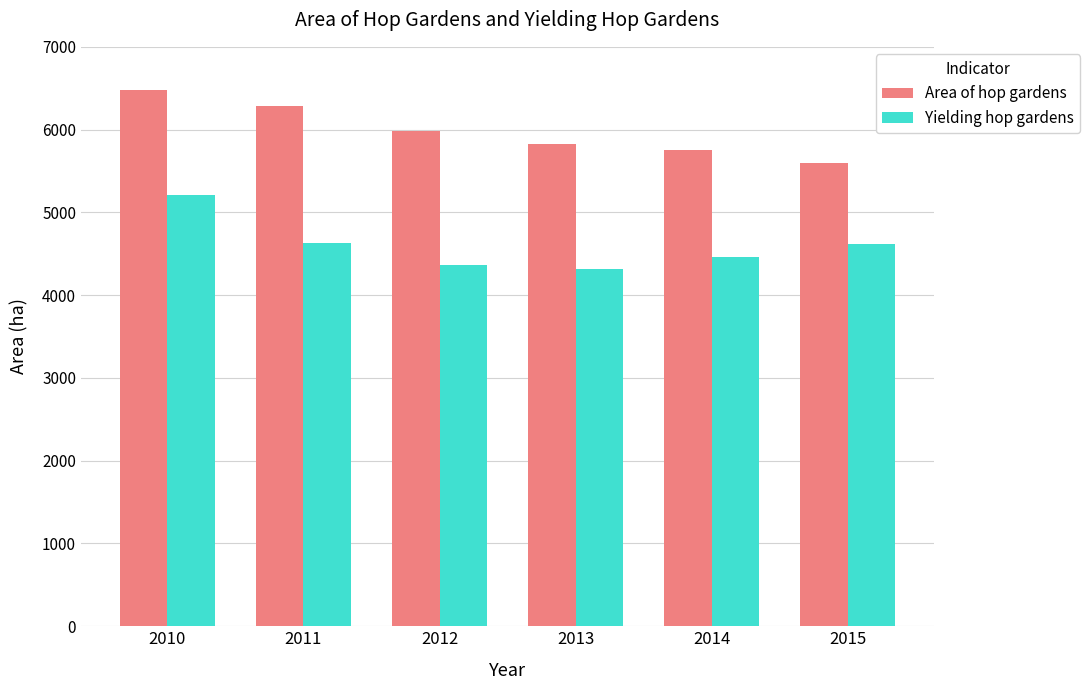

At which label does Area of hop gardens reach its peak?

2010